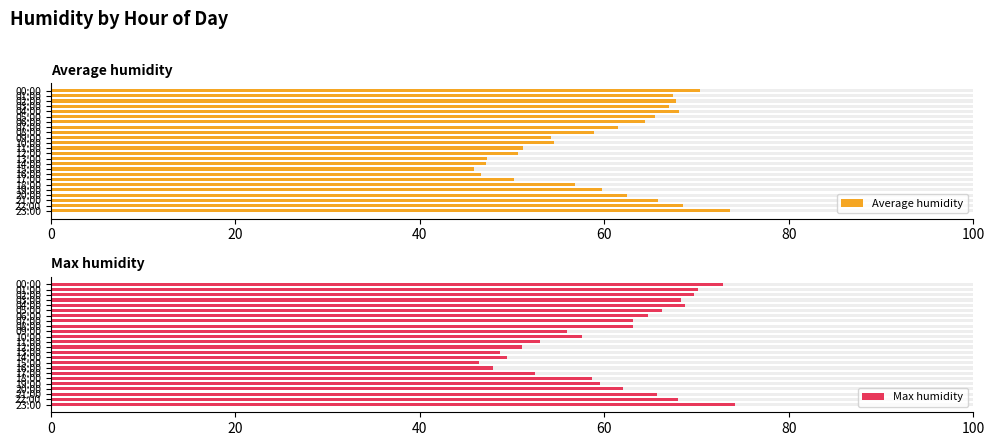

Is the value of Average humidity at 18:00 greater than the value of Max humidity at 15:00?

Yes